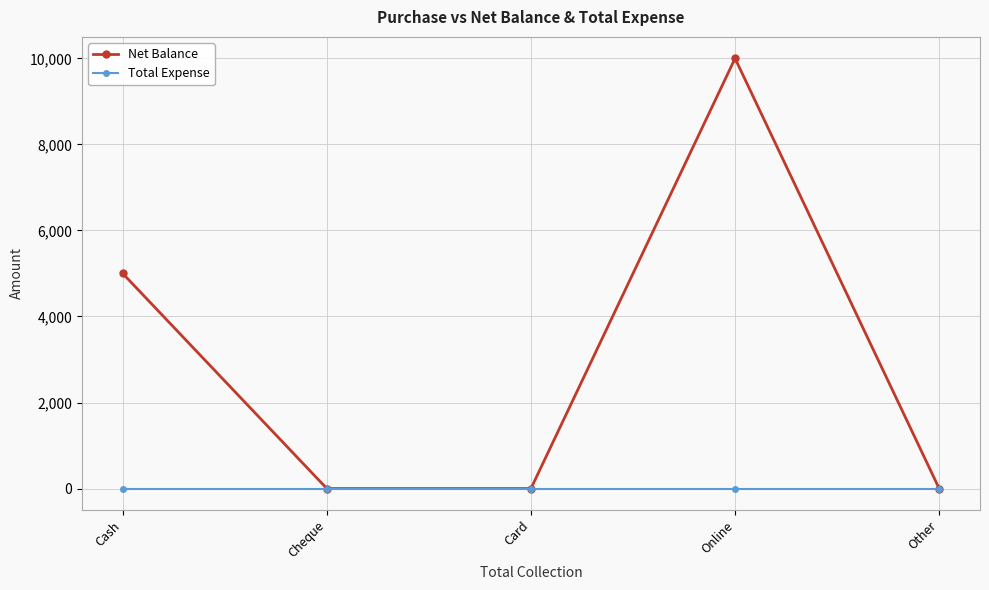

Reading left to right, what are all the values shown in this chart?

Net Balance: 5000	0	0	10000	0
Total Expense: 0	0	0	0	0